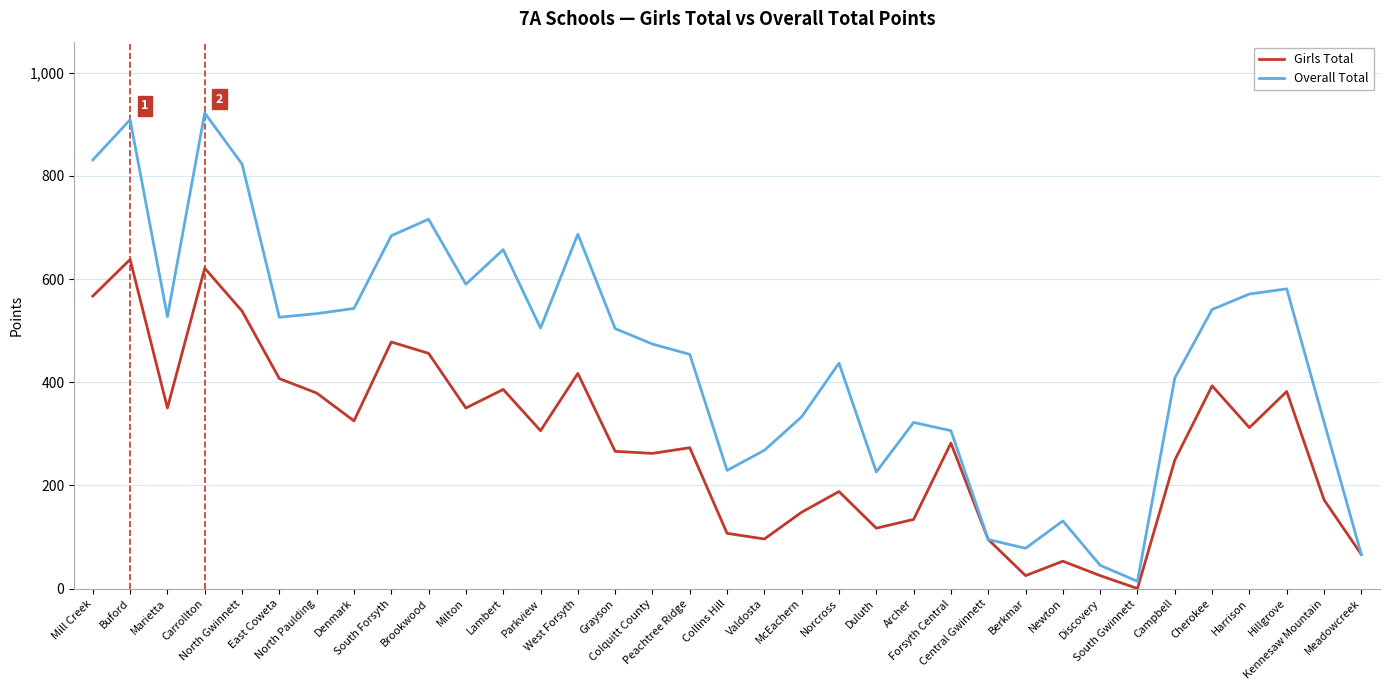

List the series in order of their peak value, lowest first.

Girls Total, Overall Total